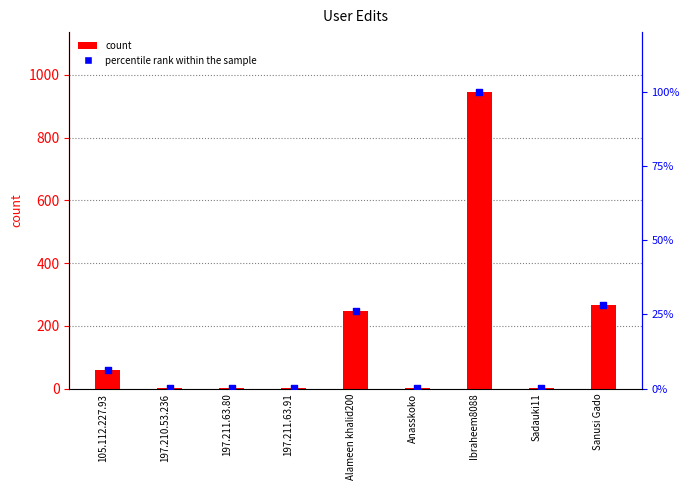

What is the total value across all series at Alameen khalid200?

274.2